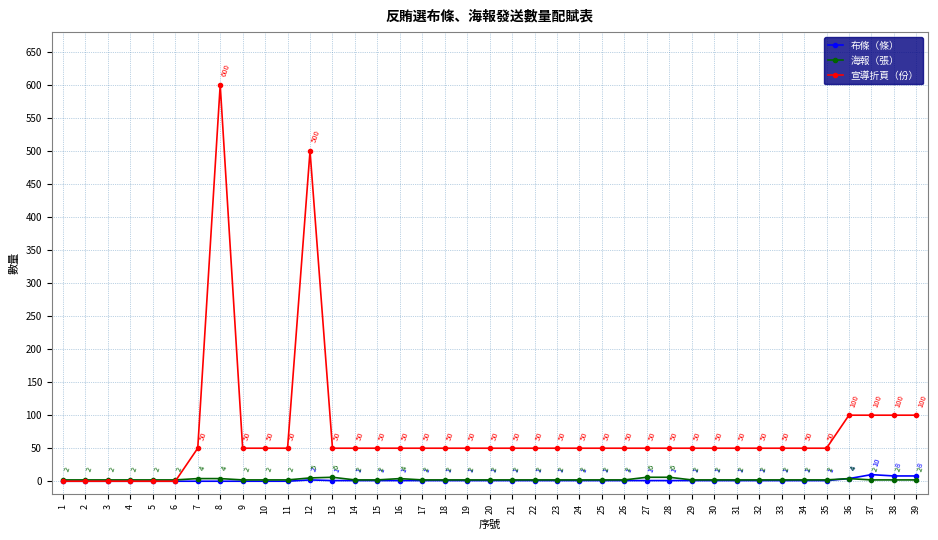

What is the total value across all series at 26?

53